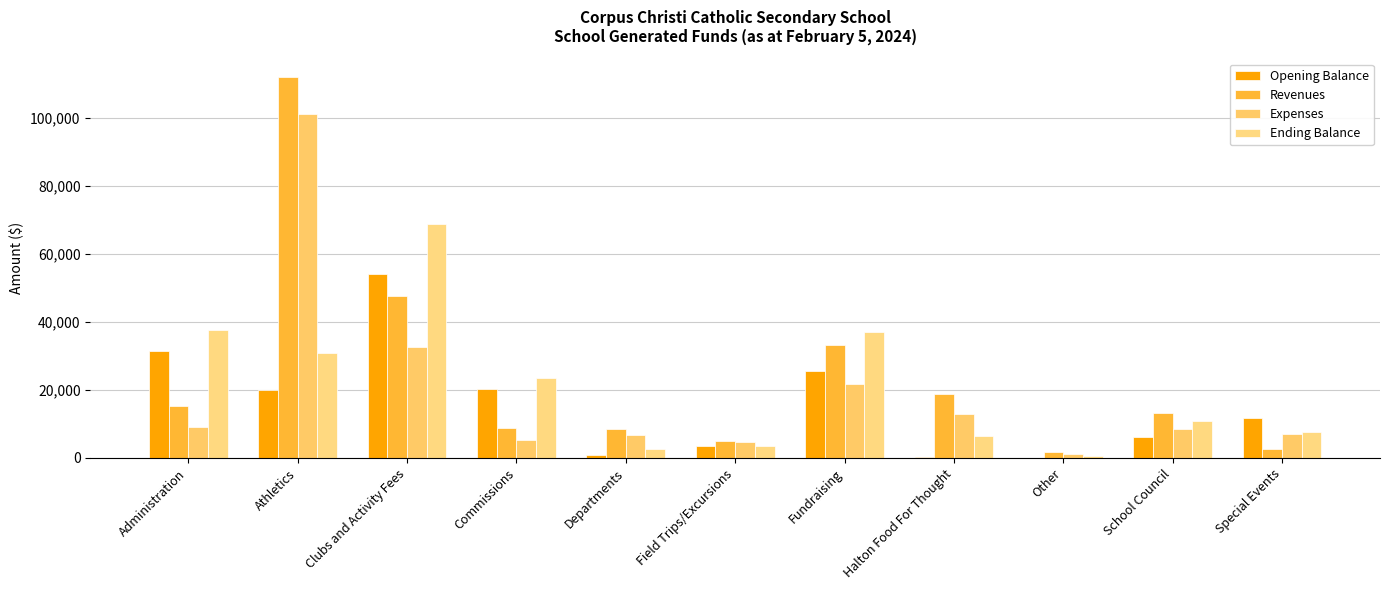

At which category is the sum across all series the highest?

Athletics